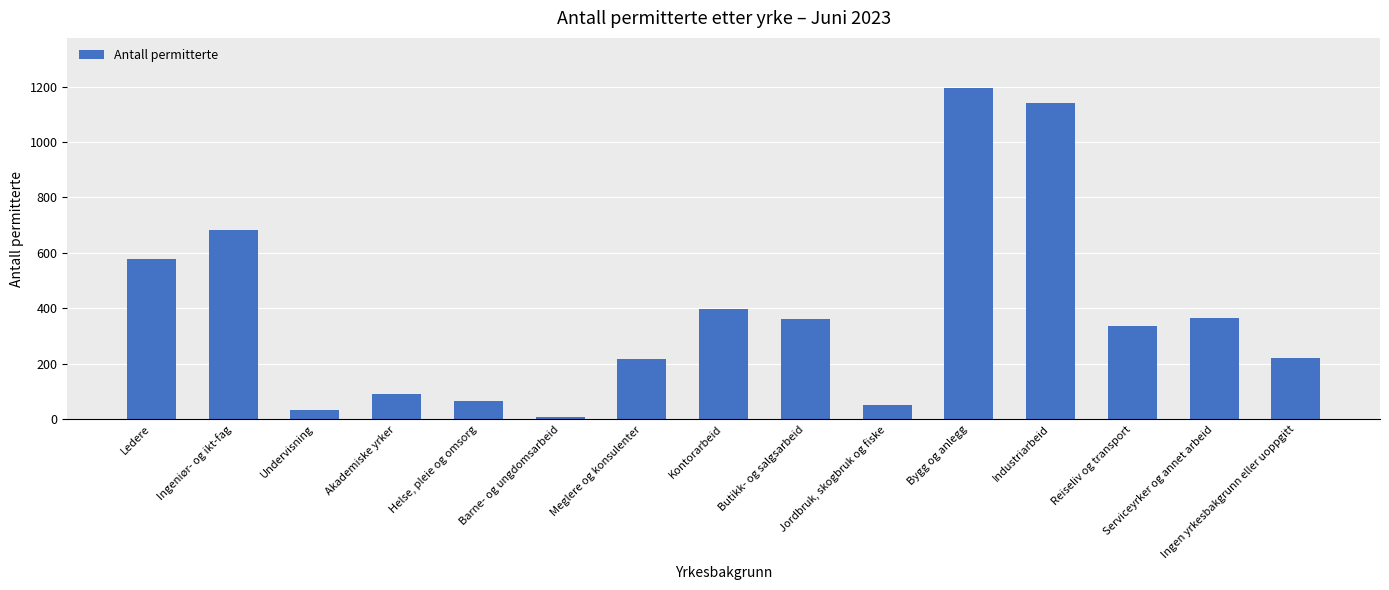

What is the maximum value shown in the chart?

1196